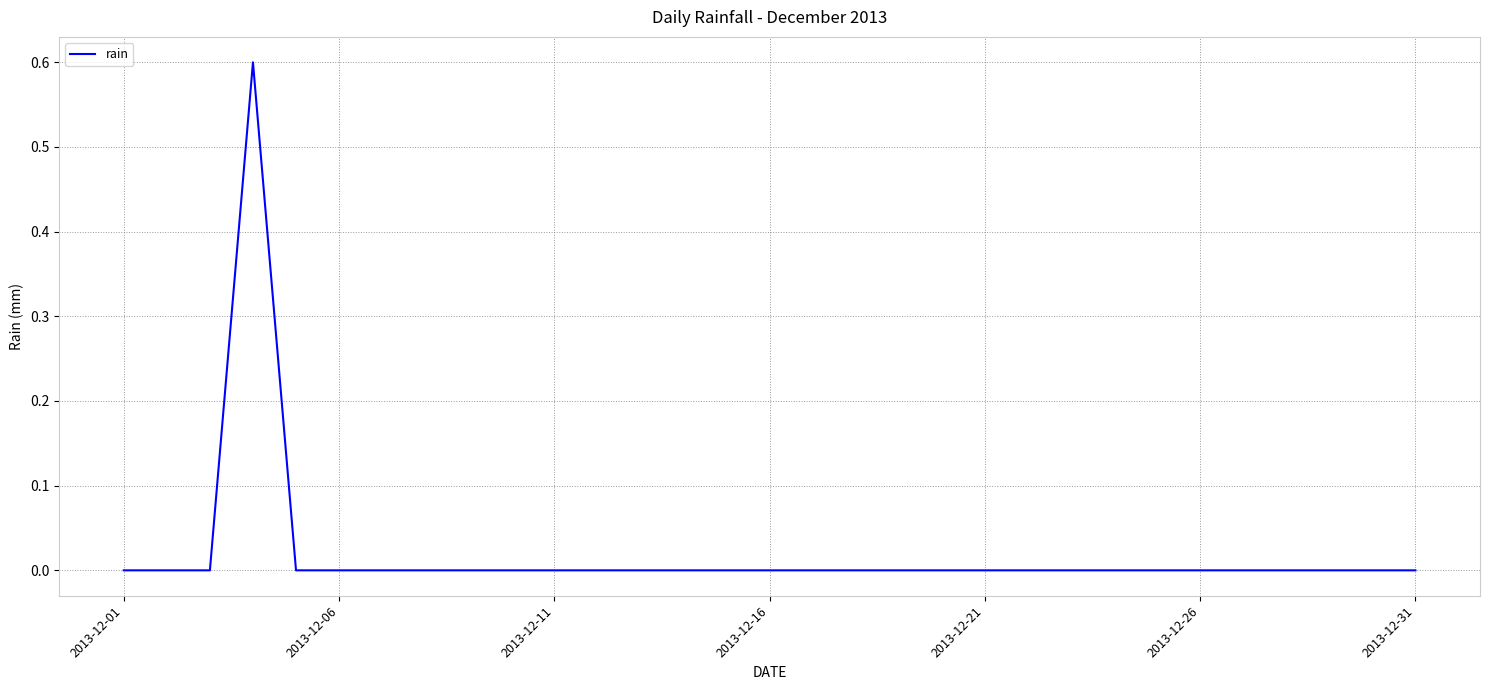

Reading left to right, list all the values displayed in this chart.

0.0	0.0	0.0	0.6	0.0	0.0	0.0	0.0	0.0	0.0	0.0	0.0	0.0	0.0	0.0	0.0	0.0	0.0	0.0	0.0	0.0	0.0	0.0	0.0	0.0	0.0	0.0	0.0	0.0	0.0	0.0